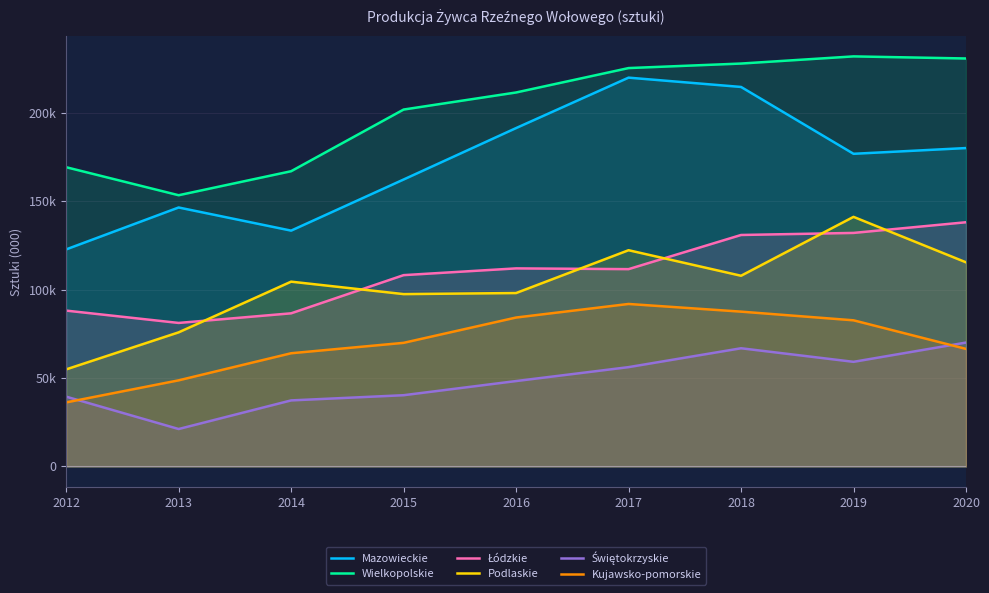

What value does the Mazowieckie series have at 2019, to the nearest 10?

176700